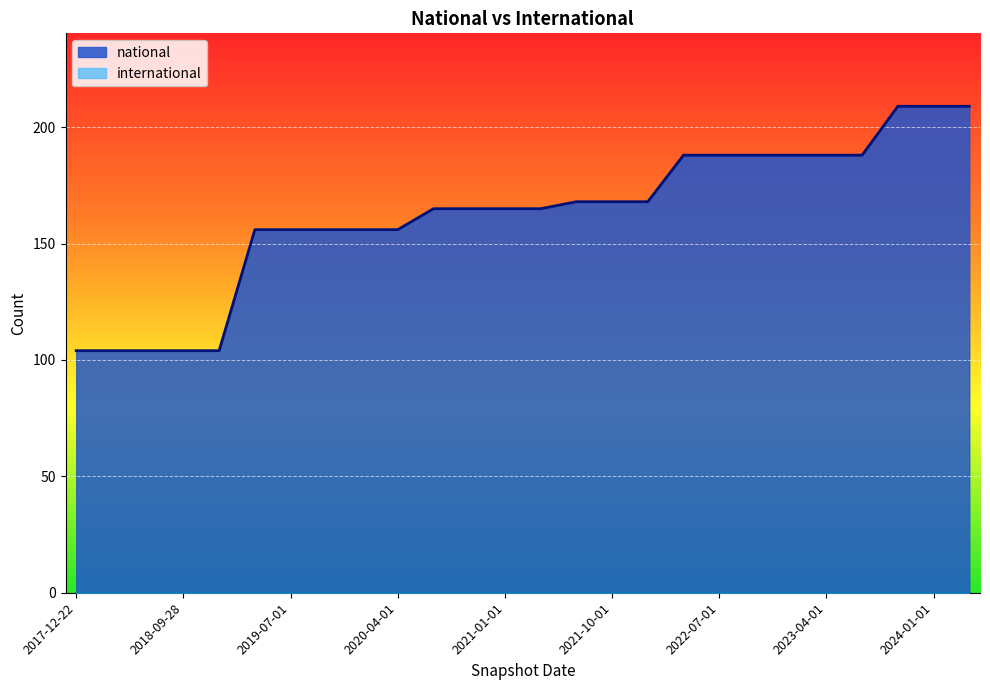

Read the value at 2018-09-28, to the nearest 50.

100